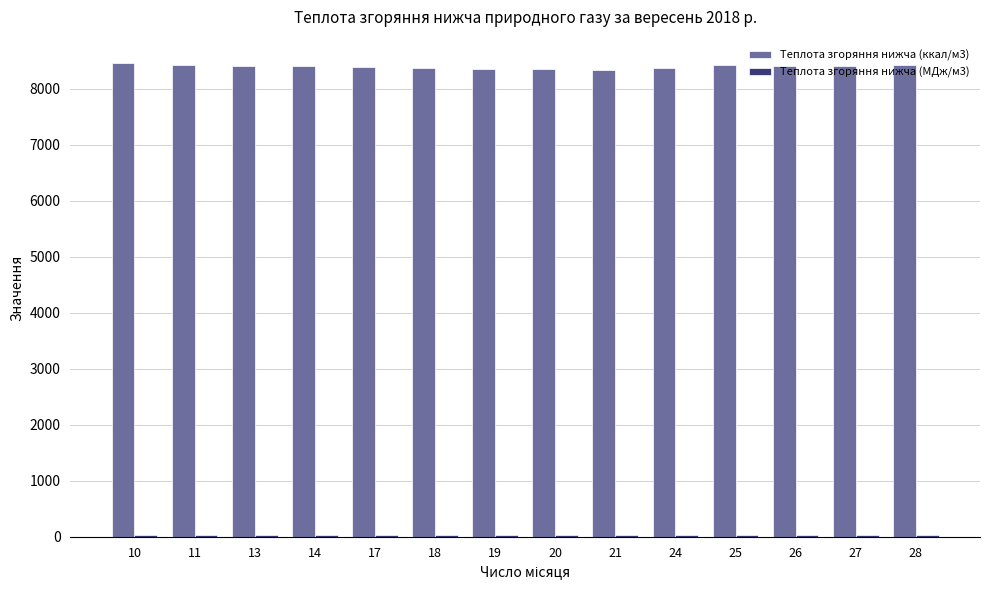

What value does the Теплота згоряння нижча (ккал/м3) series have at 13?

8404.7